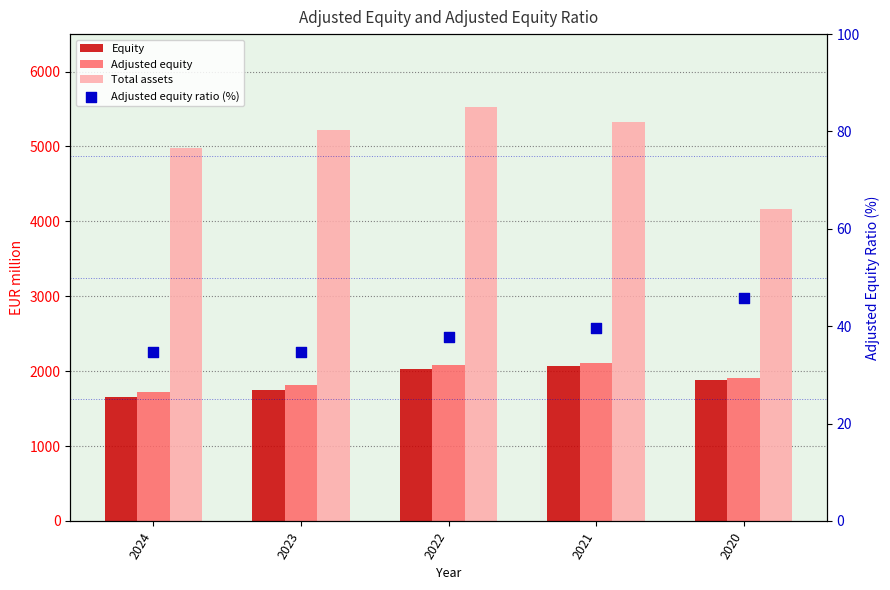

What is the total value across all series at 2021?

9550.3